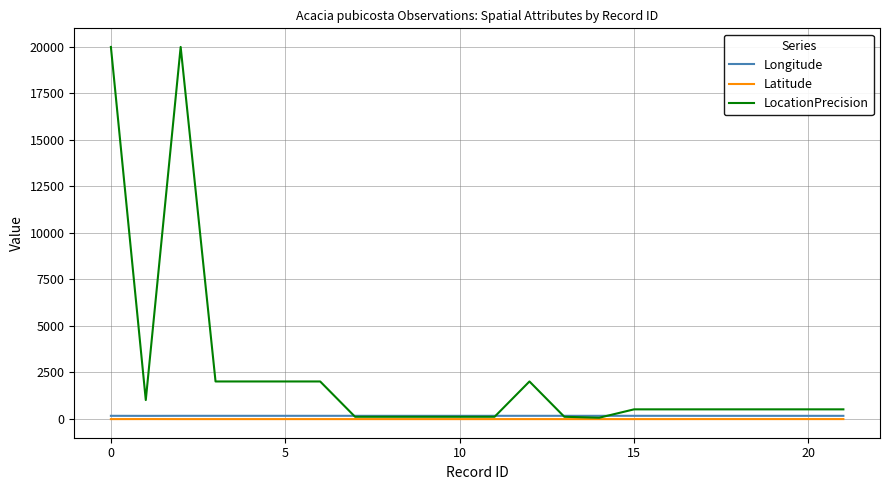

How many lines are shown in the chart?

3